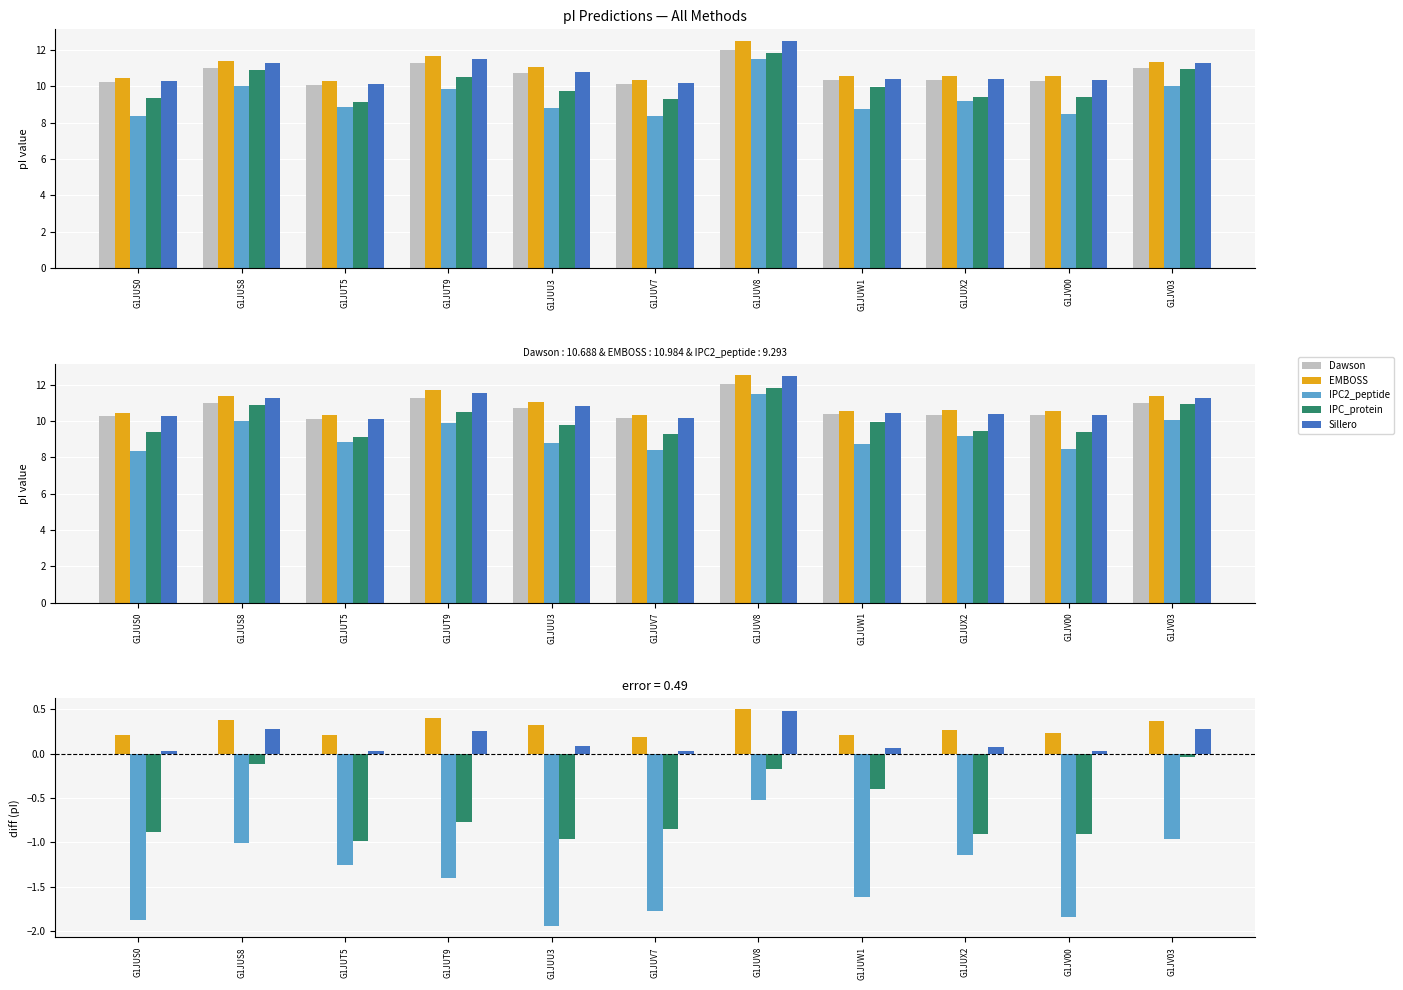

What is the total value across all series at G1JUU3?

-2.5